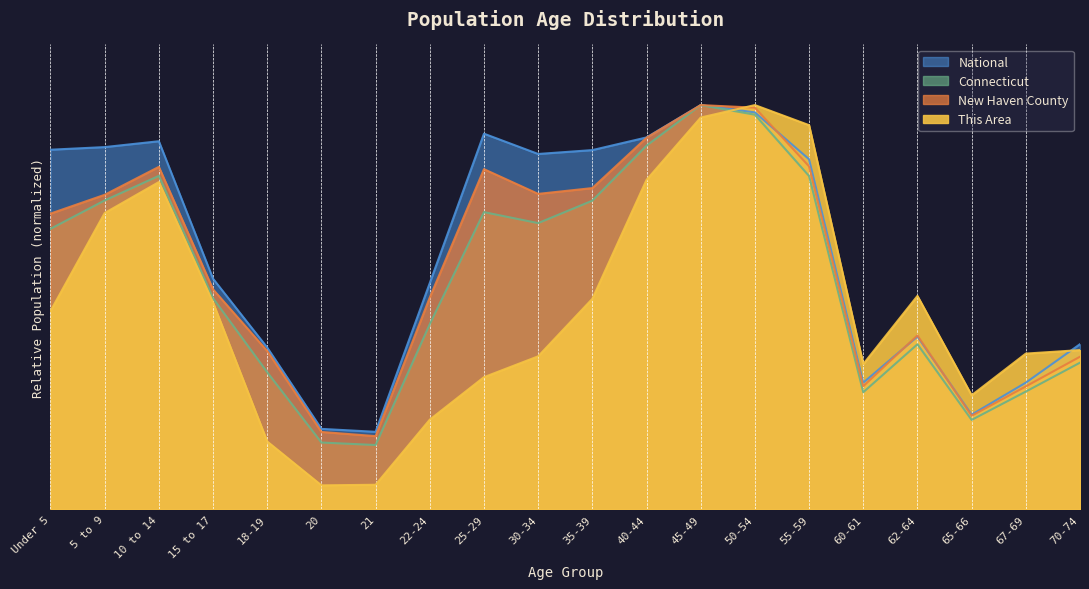

Is it true that This Area equals 1.5 at 55-59?

False